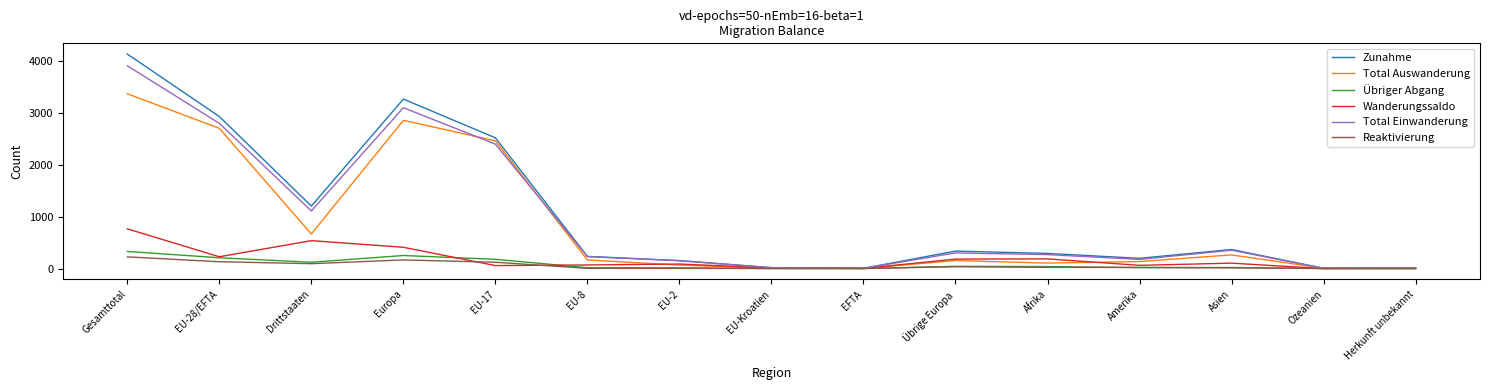

The value of Reaktivierung at Drittstaaten is 94. True or false?

True